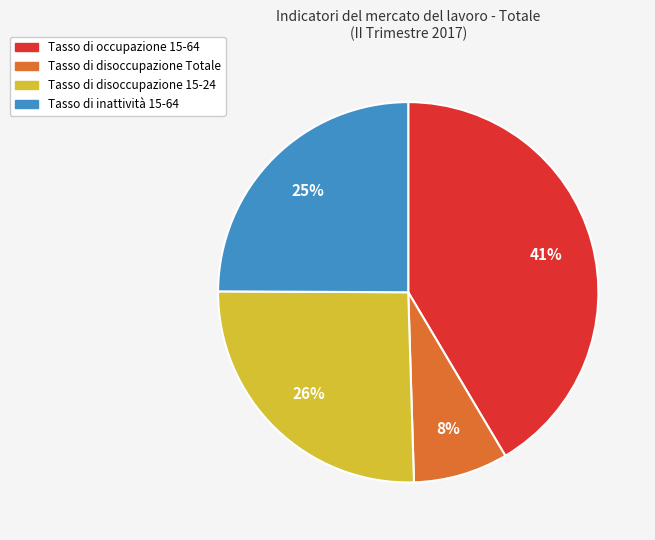

Which has a higher value, Tasso di disoccupazione 15-24 or Tasso di disoccupazione Totale?

Tasso di disoccupazione 15-24